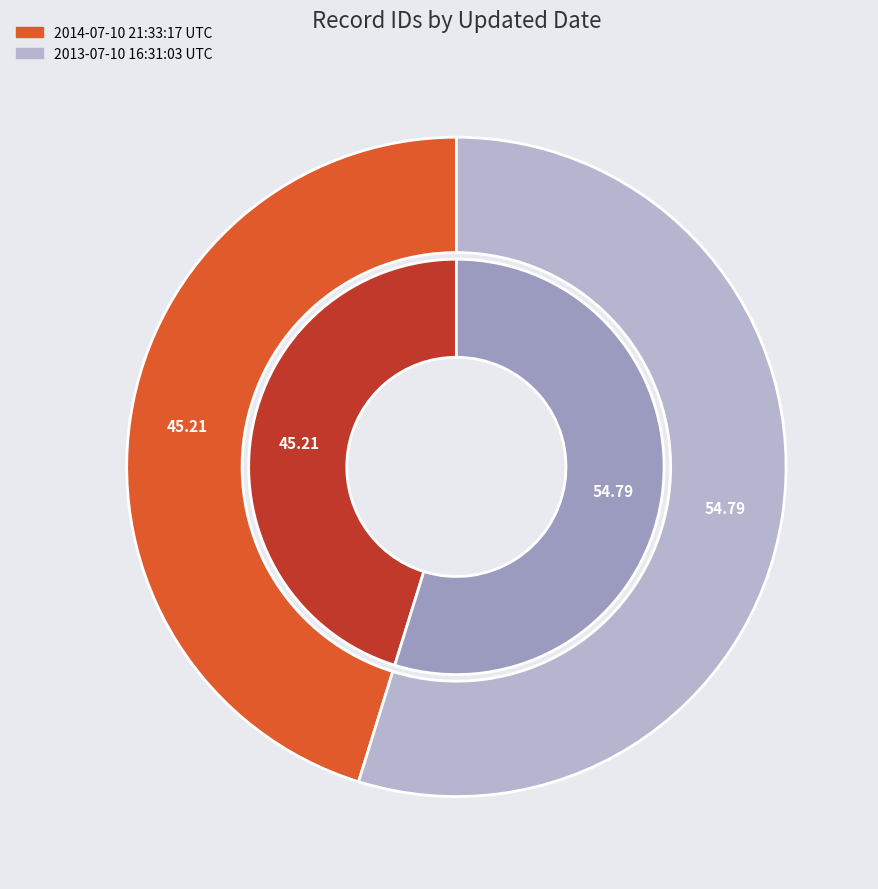

Which category has the biggest portion of the pie?

2013-07-10 16:31:03 UTC